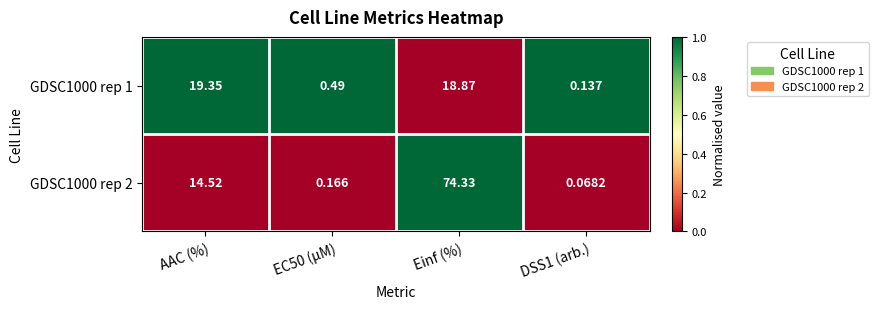

At which label is GDSC1000 rep 2 closest to 37?

AAC (%)